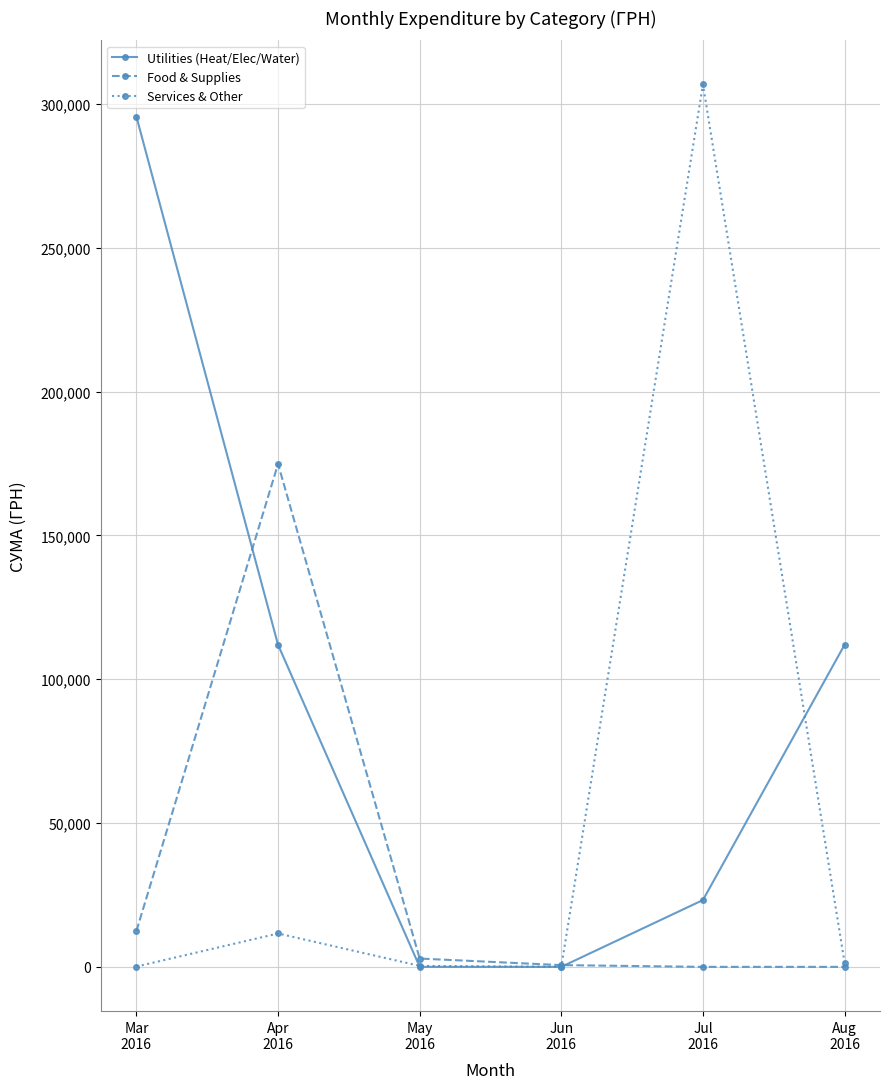

List the series in order of their overall mean, highest first.

Utilities (Heat/Elec/Water), Services & Other, Food & Supplies